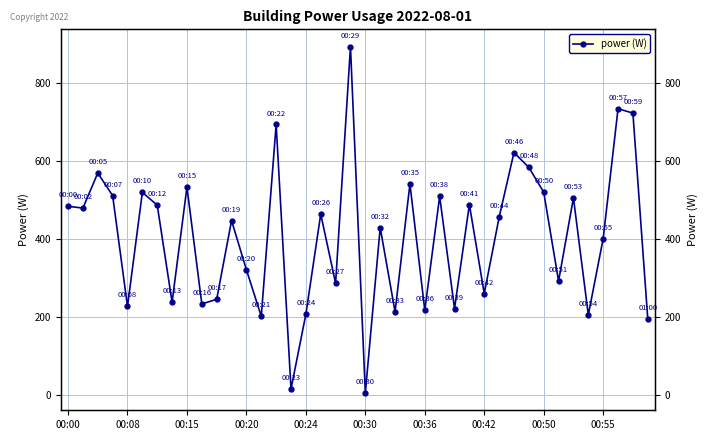

Does the chart have visible grid lines?

Yes